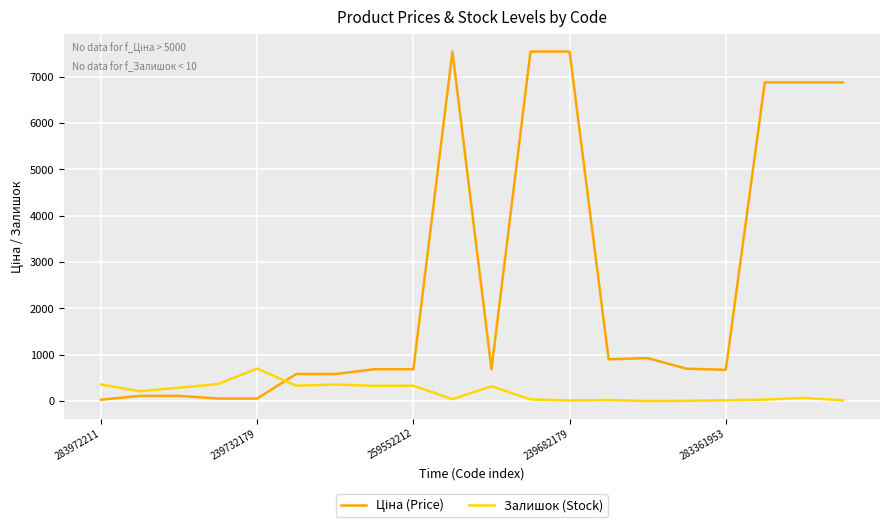

What is the difference between the maximum and minimum values in the Залишок (Stock) series?

700.0